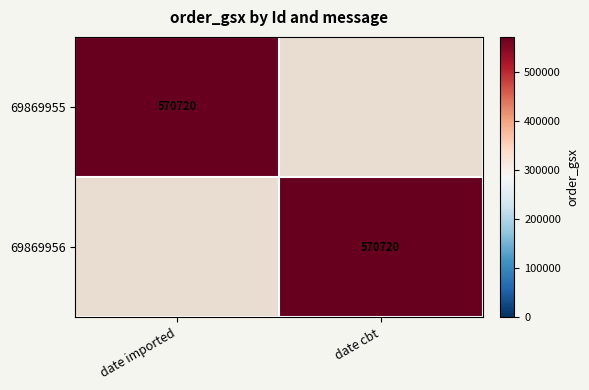

True or false: 69869956 has a value of 946576 at date cbt.

False